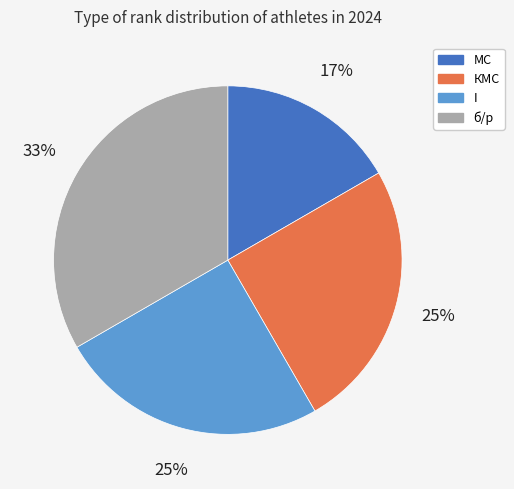

Is the sum of МС and I greater than half?

No